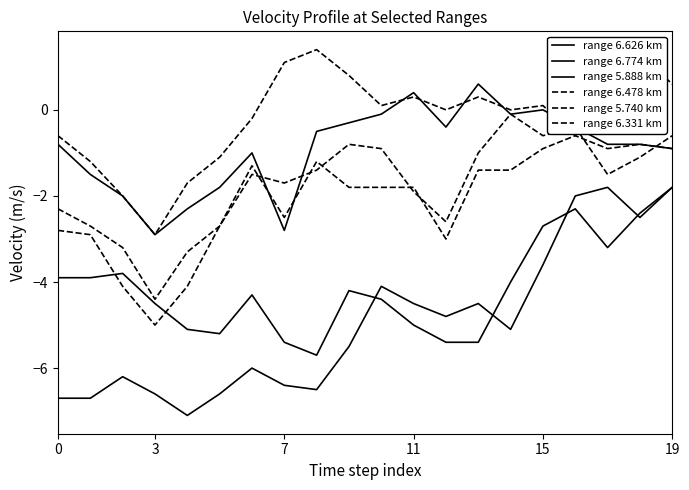

Count the number of categories in the chart.

20